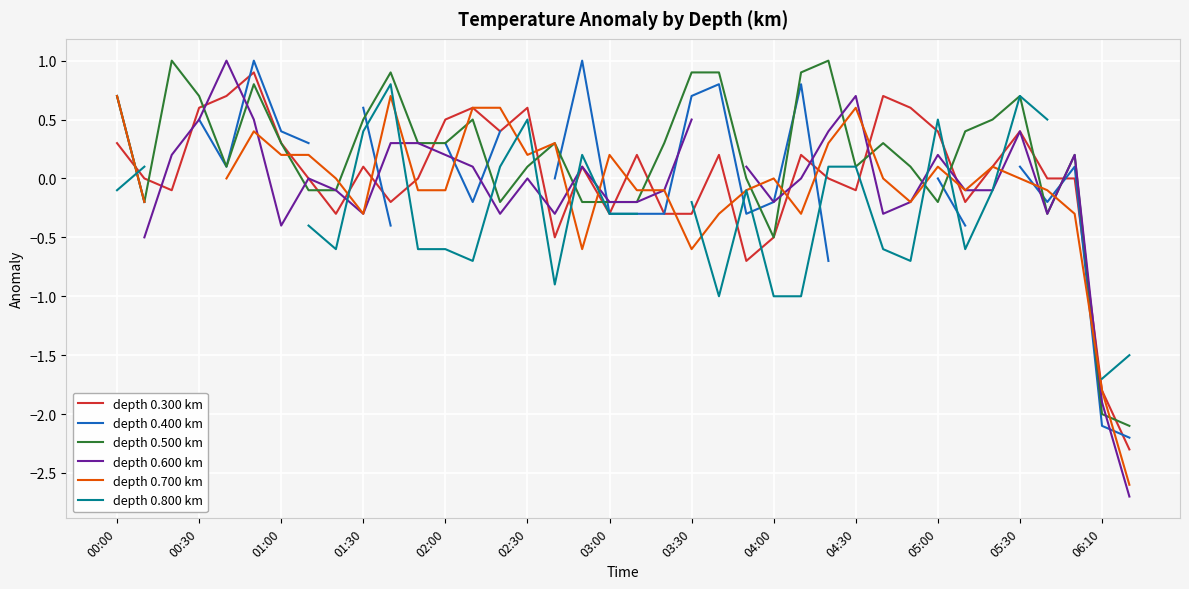

What is the highest value of the depth 0.500 km series?

1.0